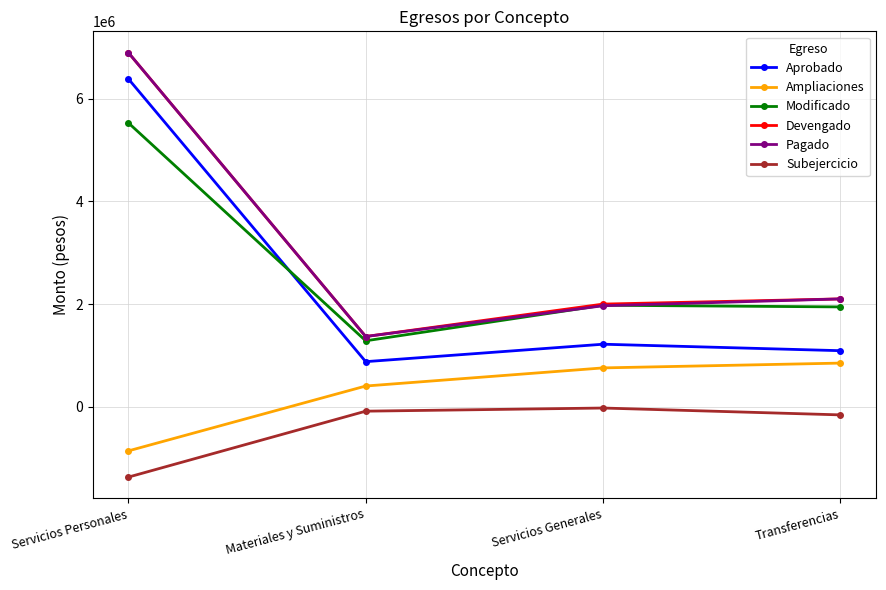

What position from the right is Materiales y Suministros?

3